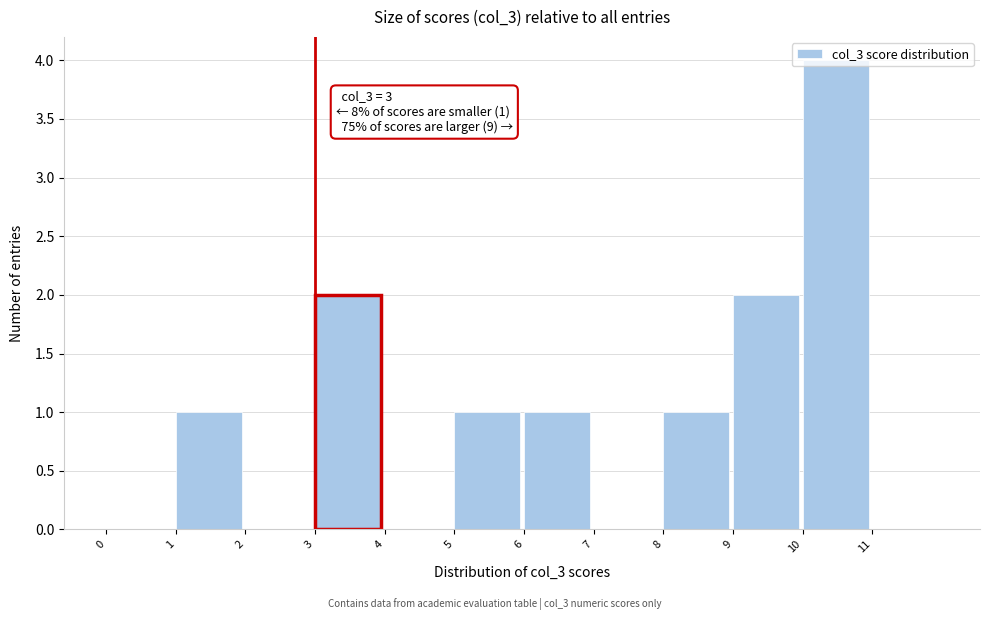

Over which range of the x-axis is the bar tallest?

10 to 11